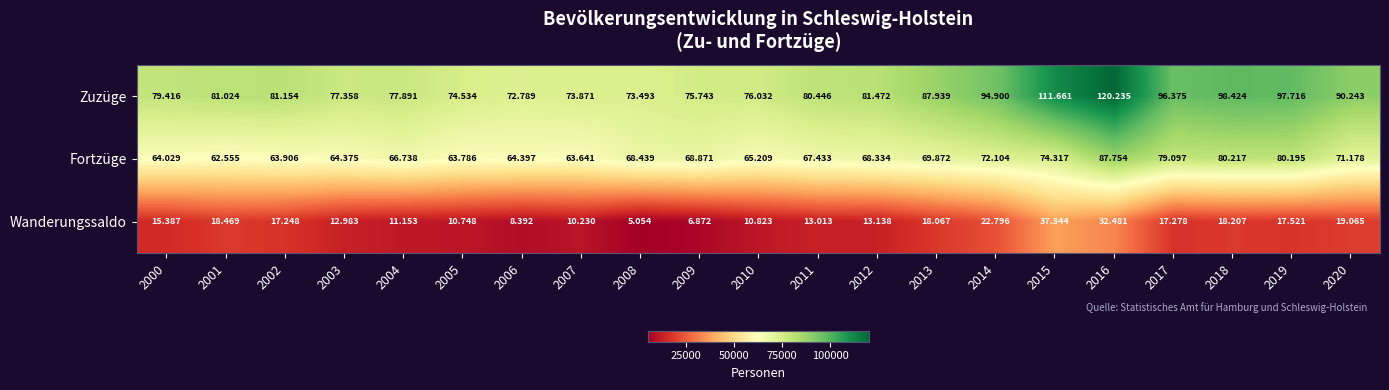

Rank the series by their average value, from lowest to highest.

Wanderungssaldo, Fortzüge, Zuzüge